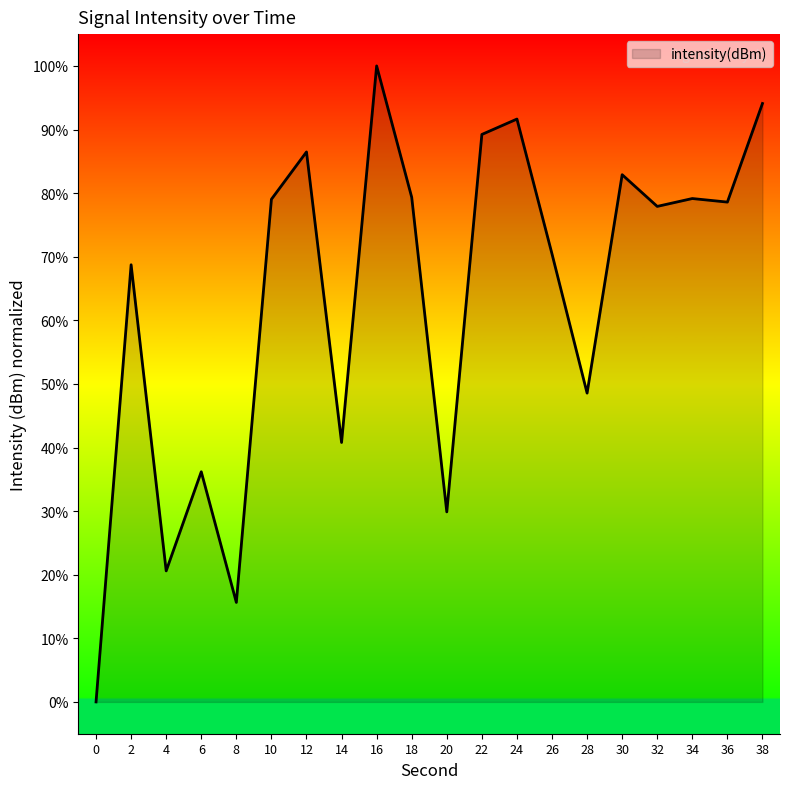

What is the sum of all values?

1269.2